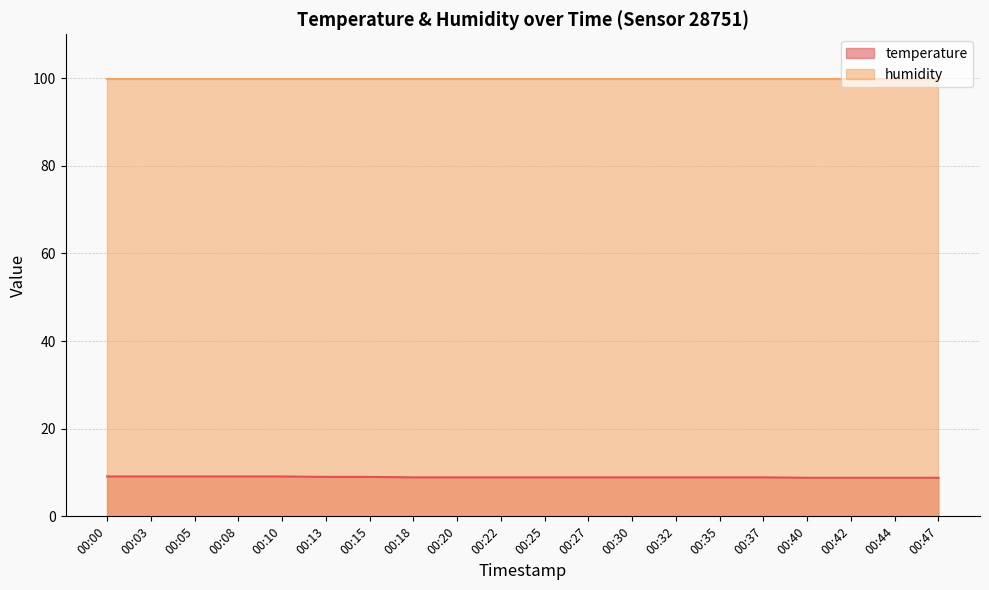

What is the value of the 1st point from the left?

9.1